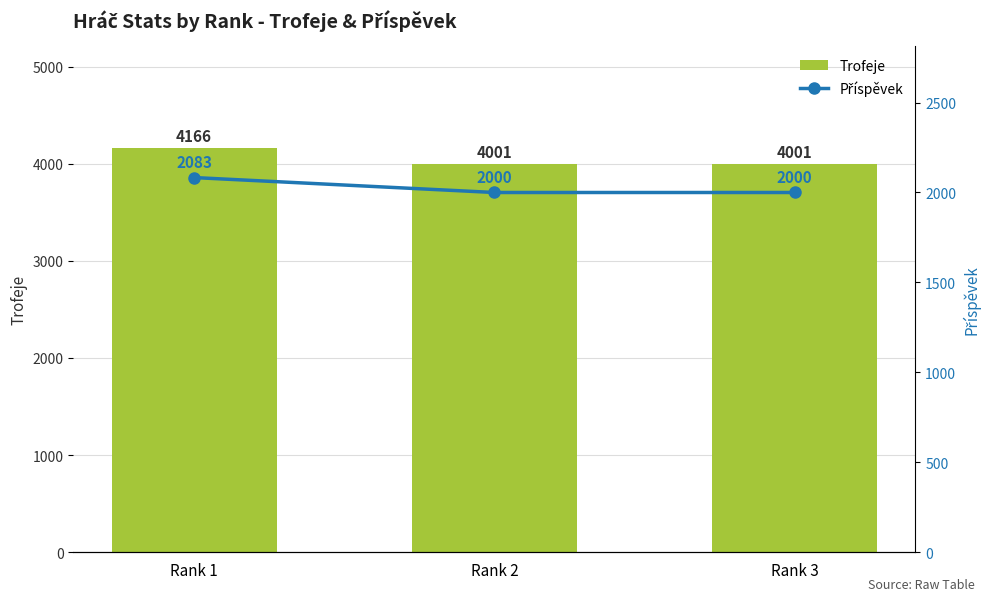

What is the value of the Trofeje bar at the 1st from the left?

4166